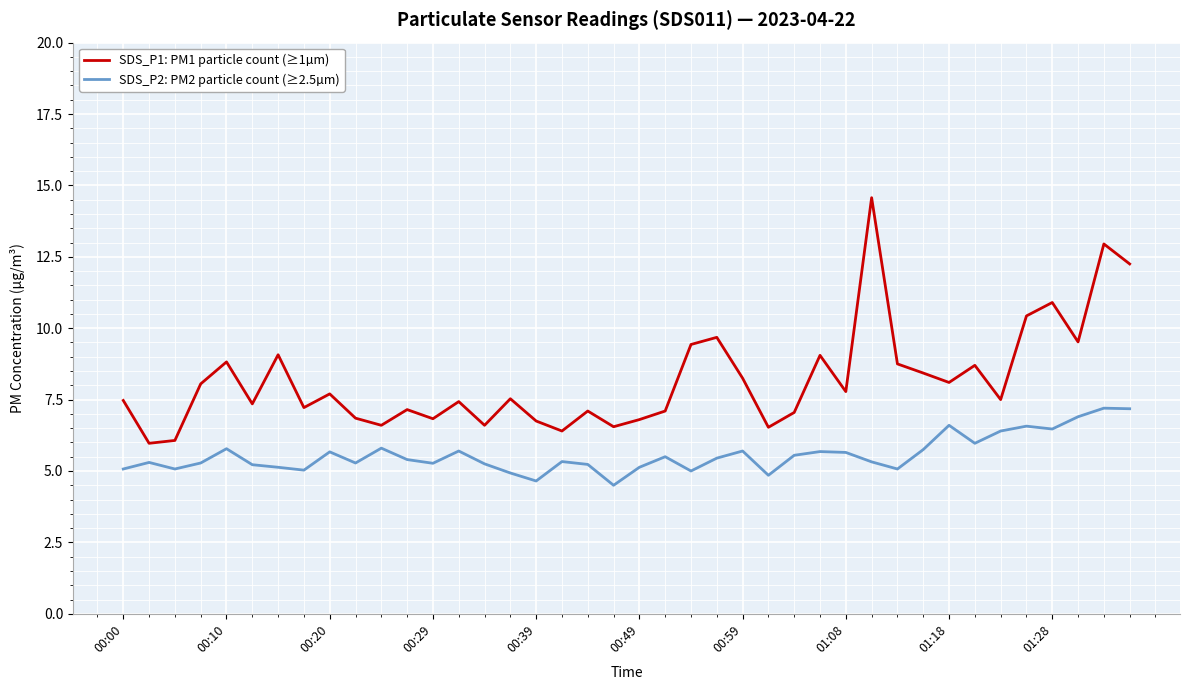

What is the difference between the maximum and minimum values in the SDS_P2: PM2 particle count (≥2.5µm) series?

2.7